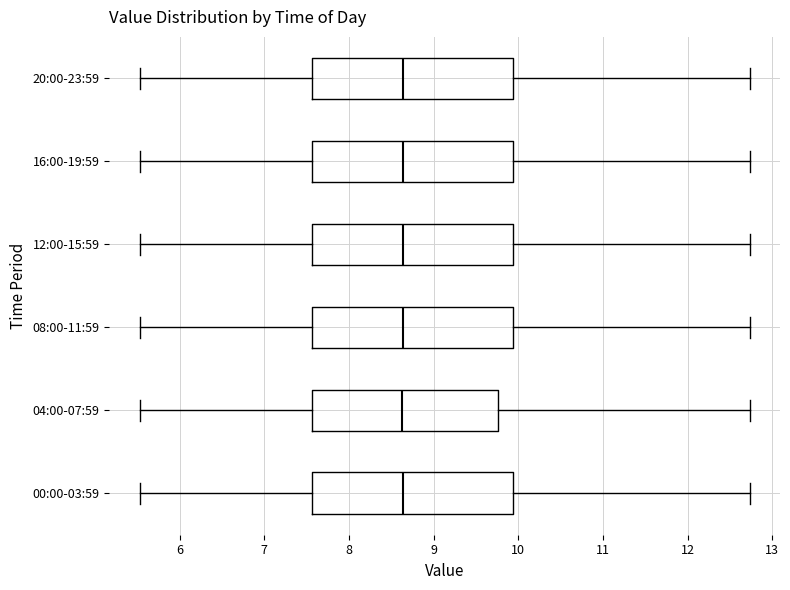

Where does the right whisker of the box for 12:00-15:59 end on the x-axis? The values are not printed on the chart, so give them approximately, as read against the axis.

12.7